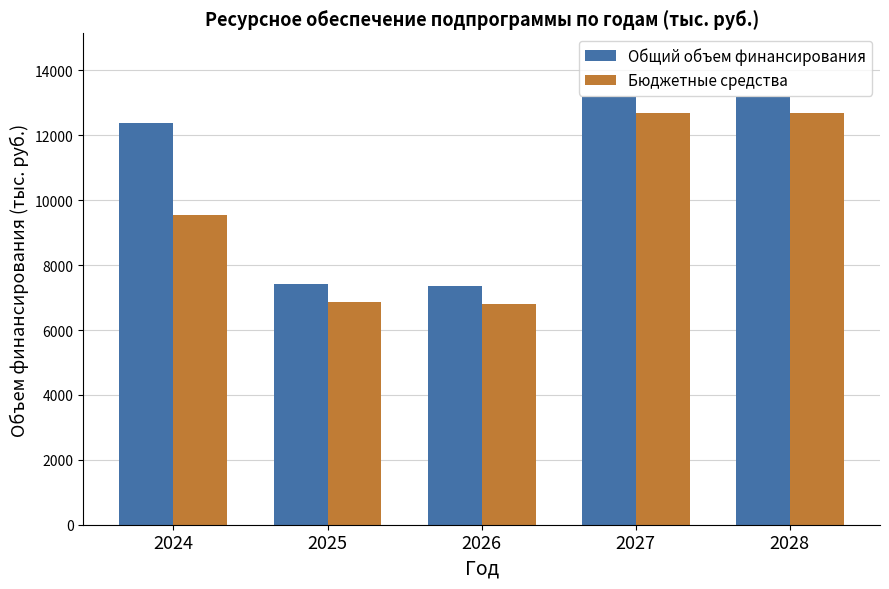

What is the difference between the maximum and minimum values in the Бюджетные средства series?

5878.6